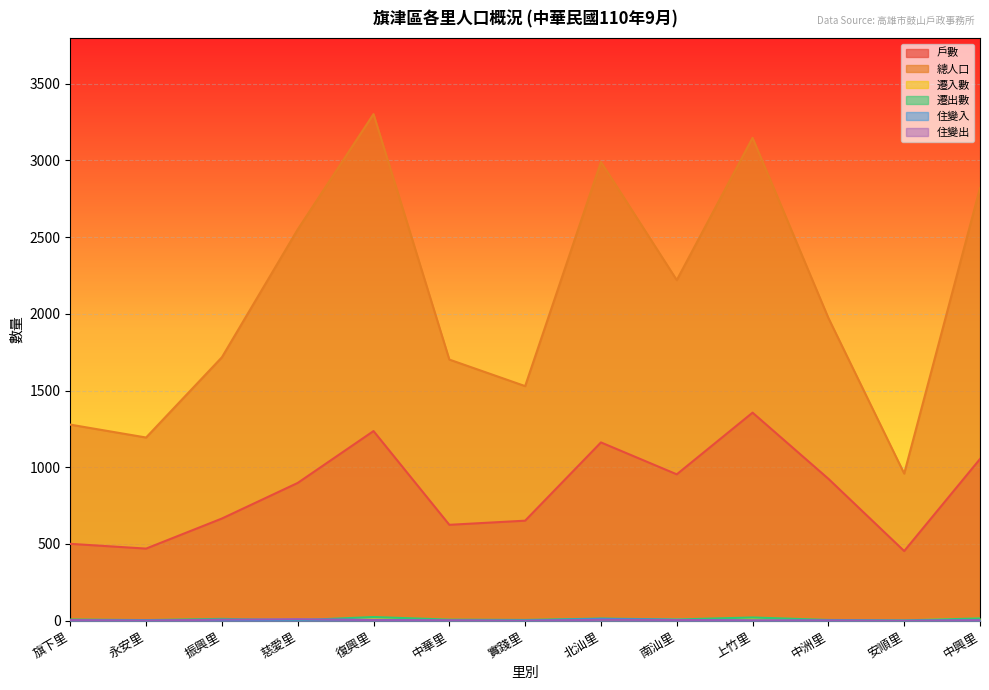

At which label does 戶數 reach its minimum?

安順里